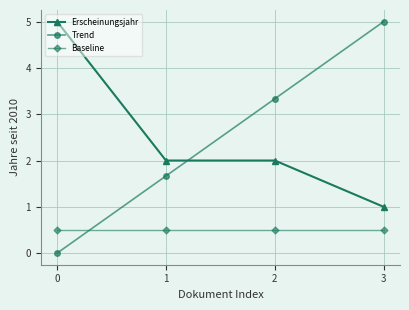

What is the average value of the Baseline series?

0.5